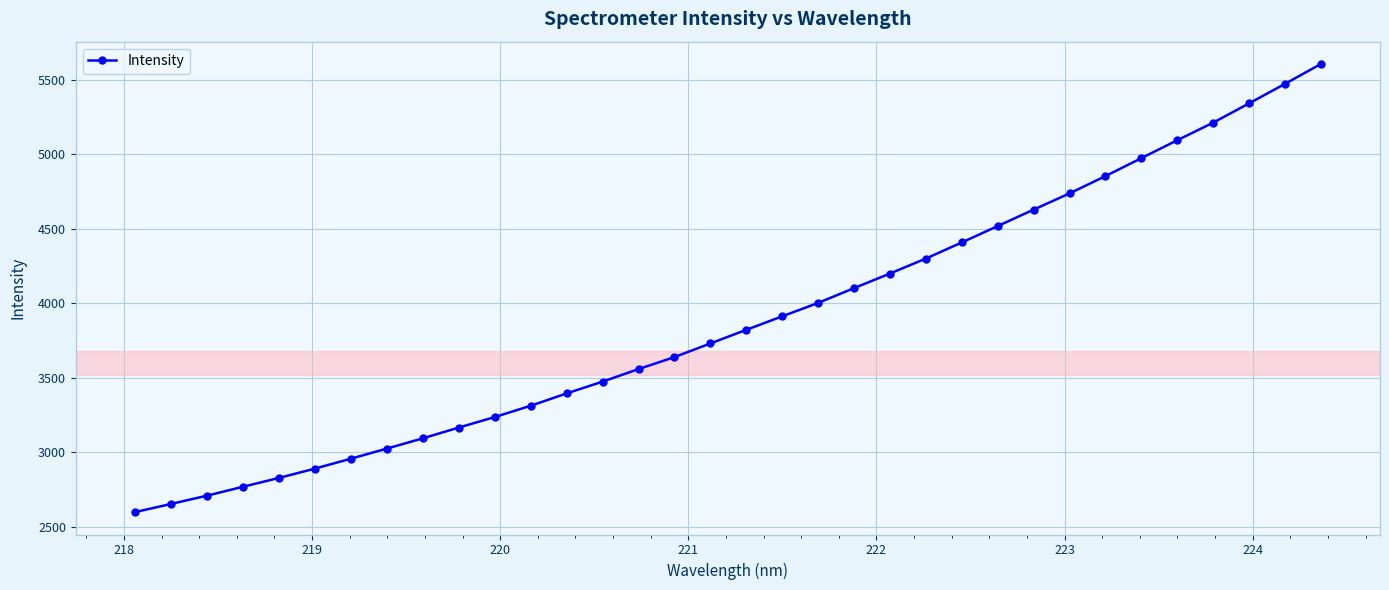

What is the difference between the maximum and minimum values?

3007.8